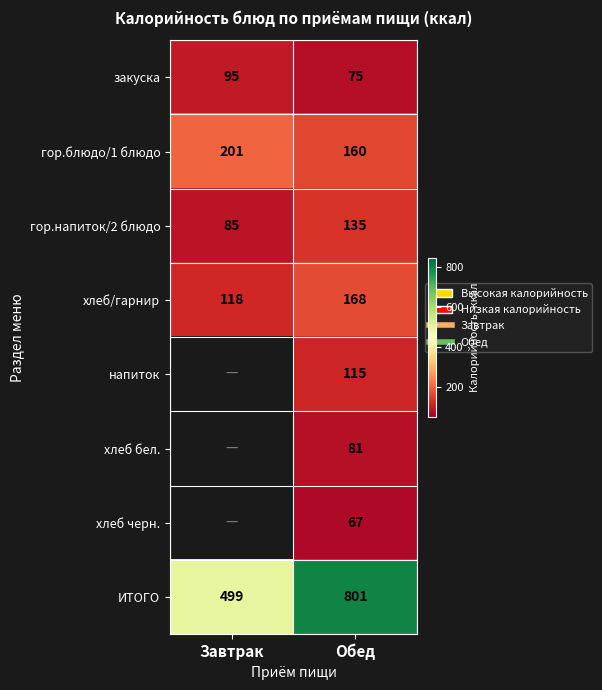

How many distinct data groups are displayed?

8